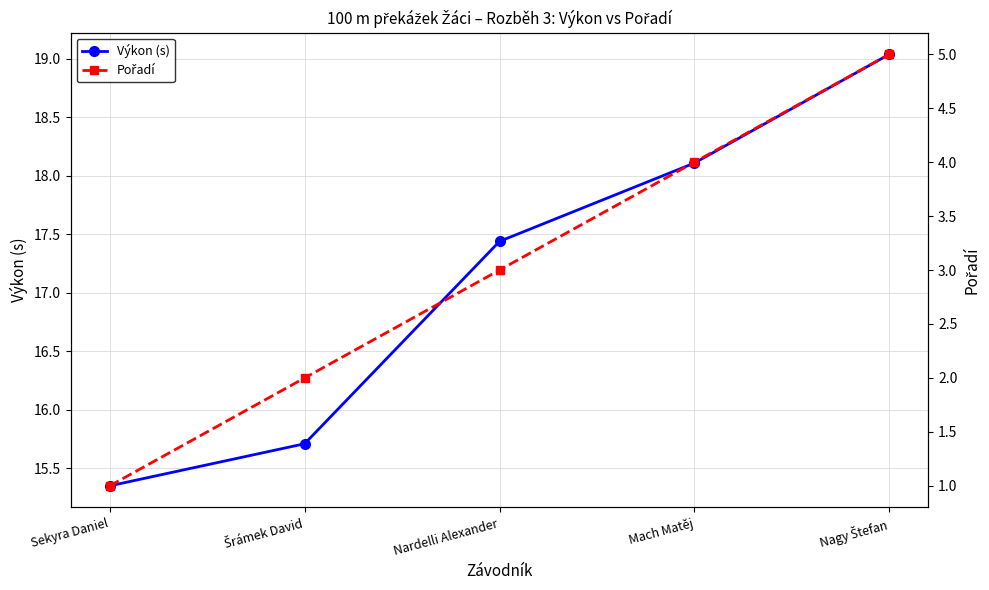

What is the spread (max minus min) of values at Šrámek David?

13.7